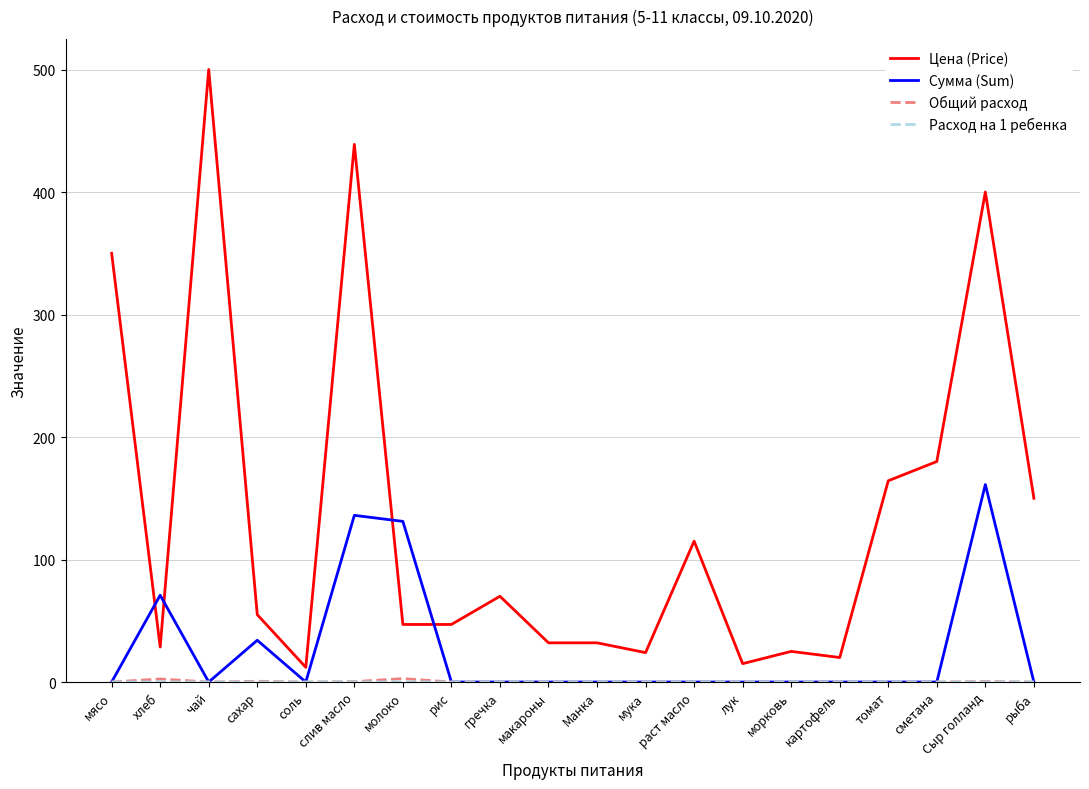

Is it true that Цена (Price) equals 47.0 at молоко?

True